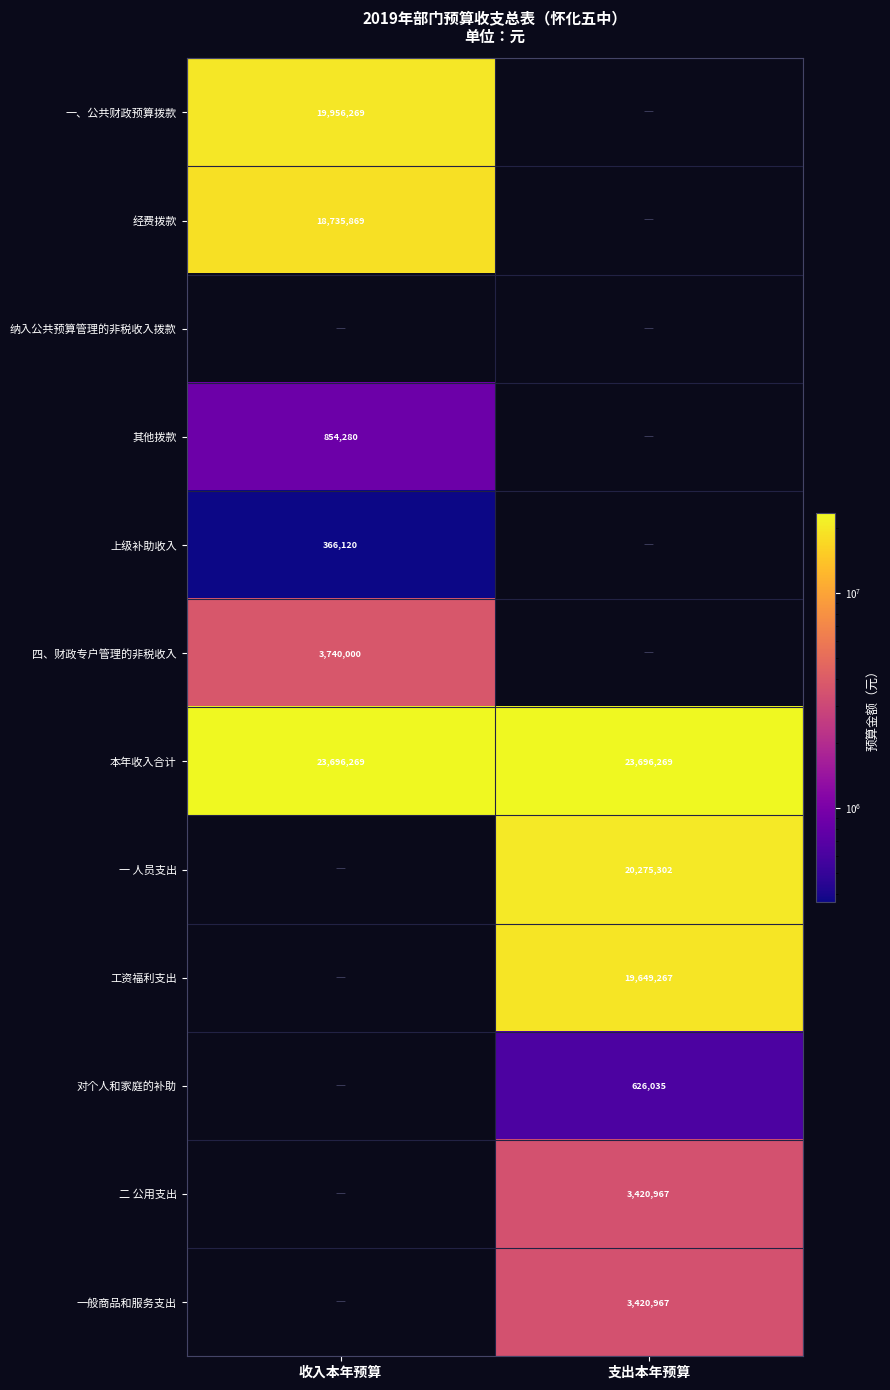

True or false: 对个人和家庭的补助 has a value of 626035 at 支出本年预算.

True